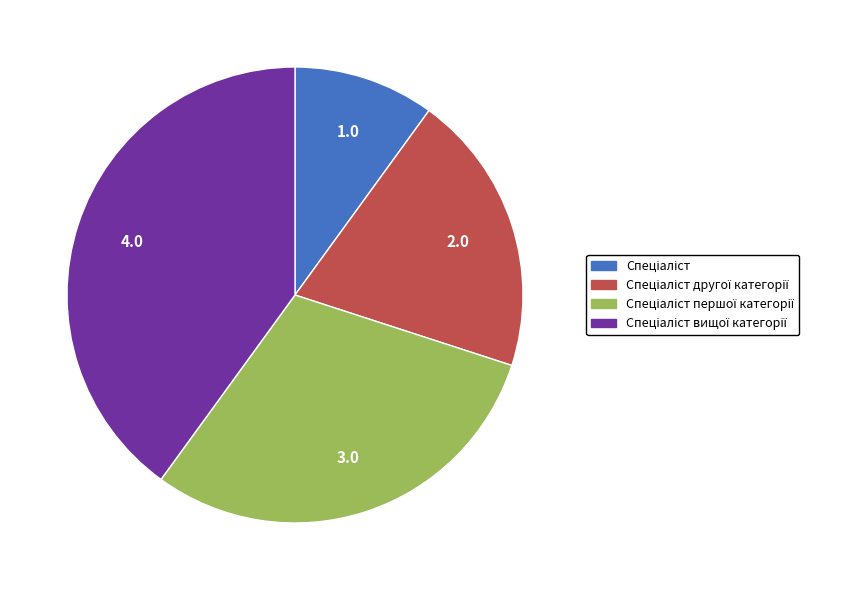

Is there a majority slice in this chart?

No